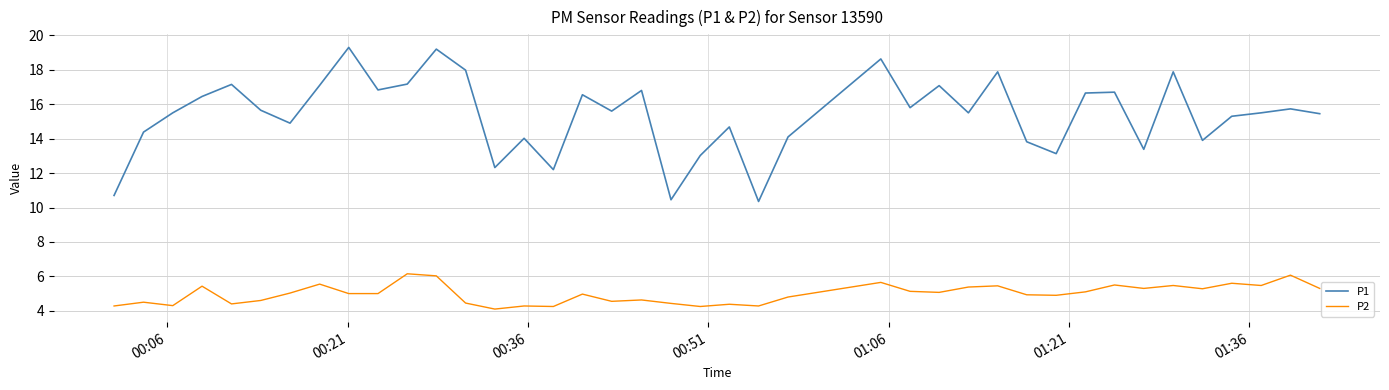

Count the number of categories in the chart.

40